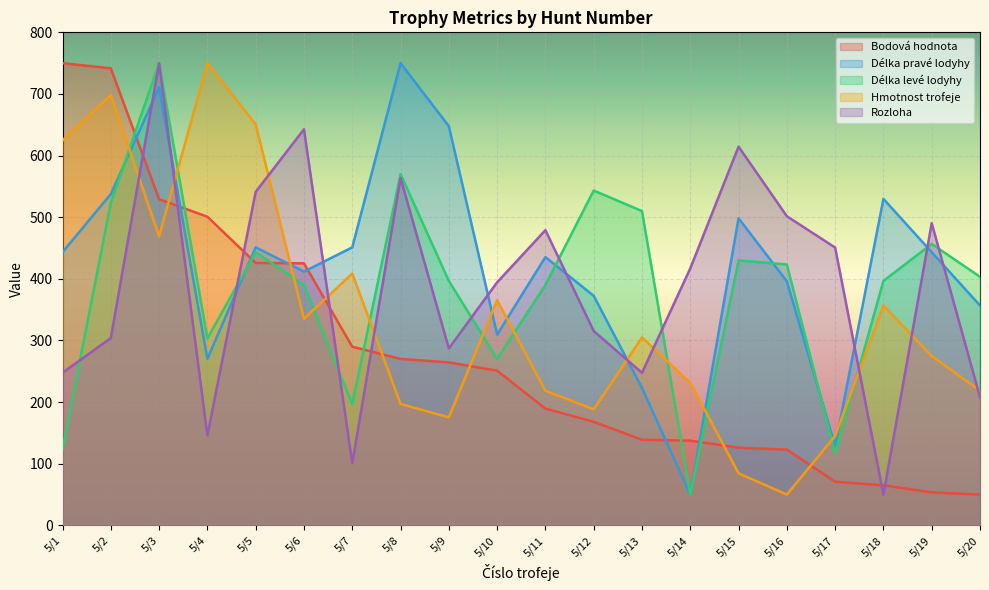

What is the difference between the Délka levé lodyhy values at 5/16 and 5/20?

20.0